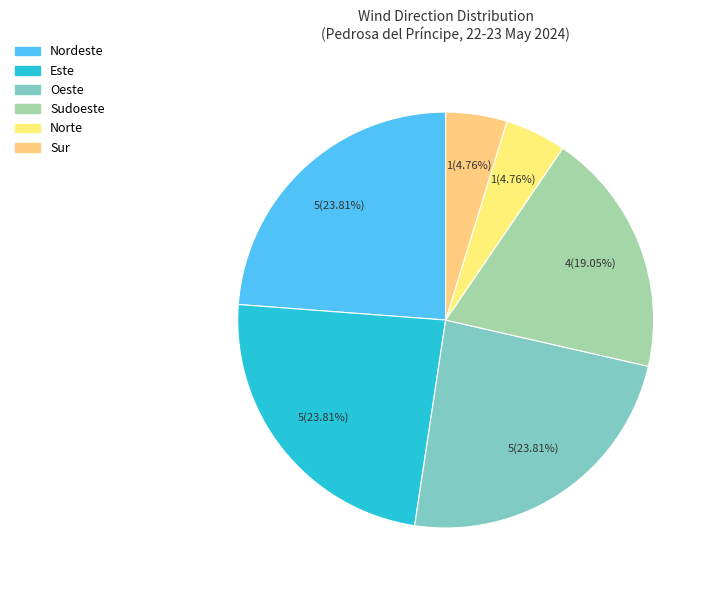

Is the sum of Norte and Nordeste greater than half?

No